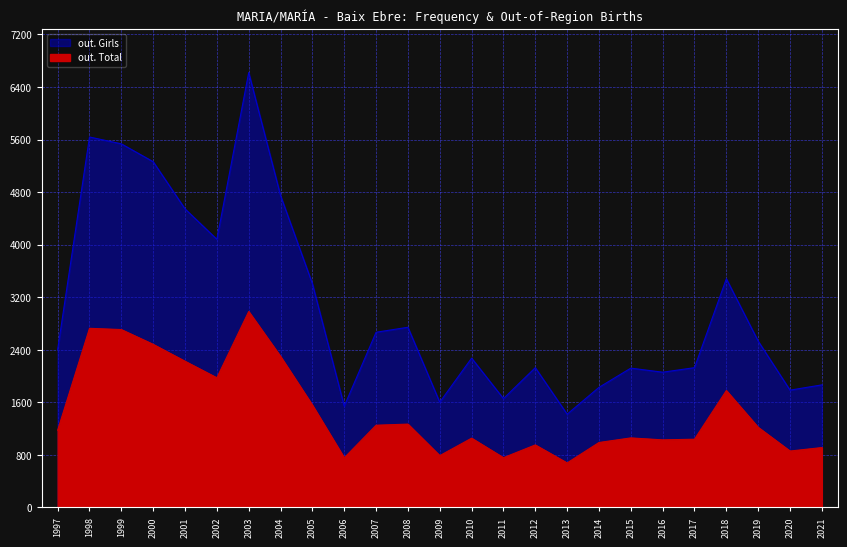

At how many categories does at least one series exceed 5134?

4